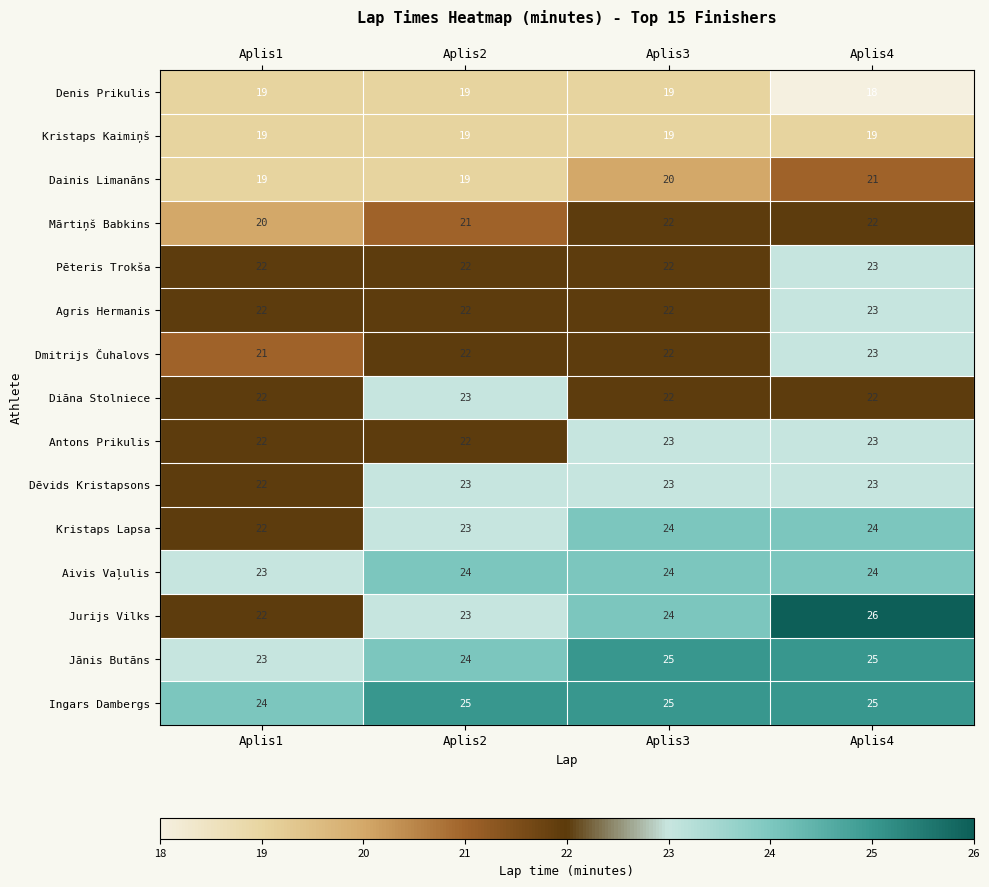

What is the spread (max minus min) of values at Aplis2?

6